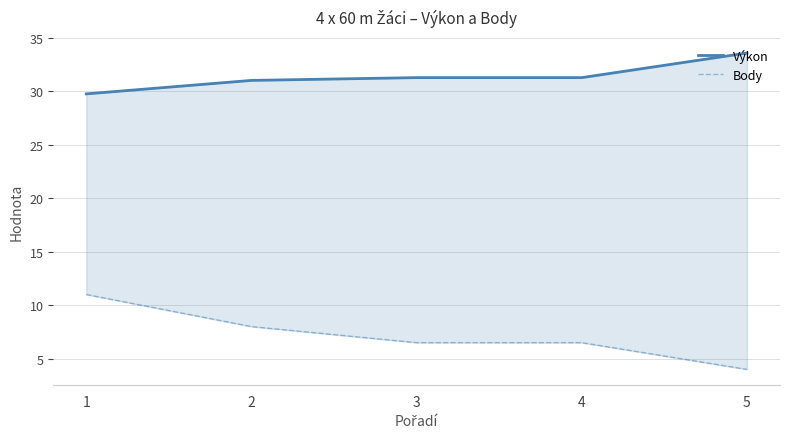

What is the difference between the maximum and minimum values in the Body series?

7.0